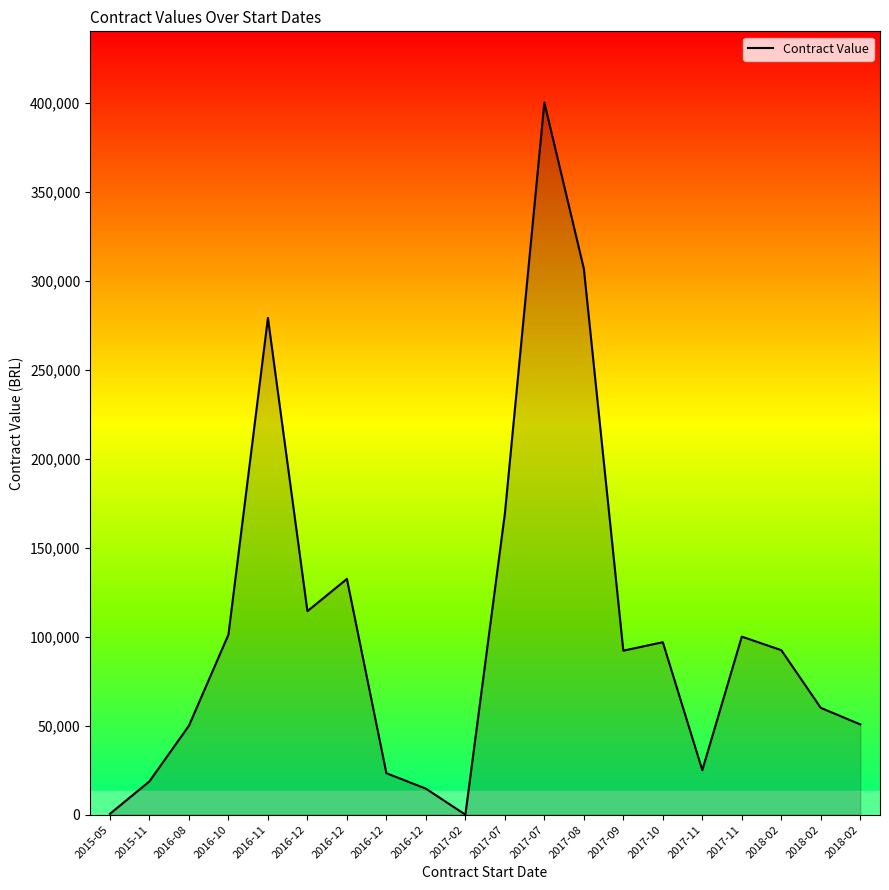

Does the chart display data point markers on the line(s)?

No